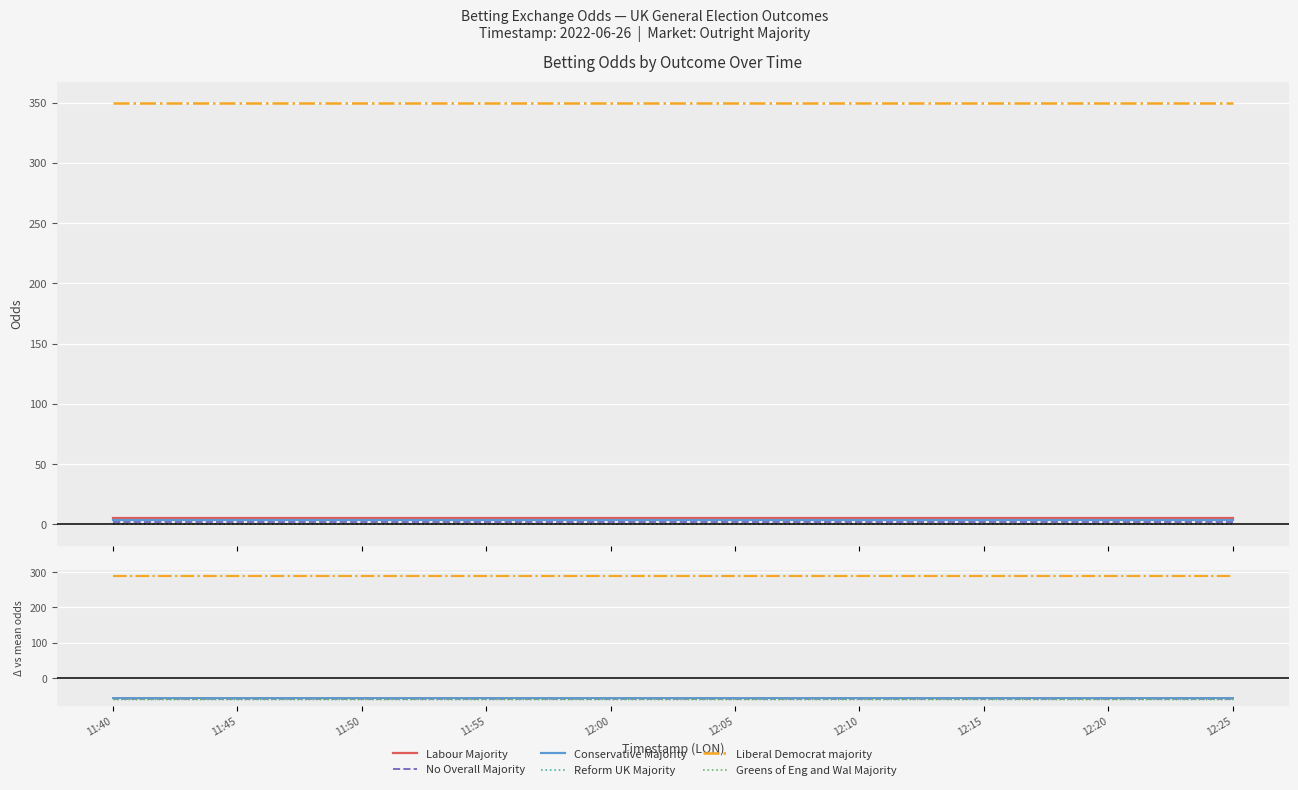

What is the approximate value of Conservative Majority at 12:05?

-56.1